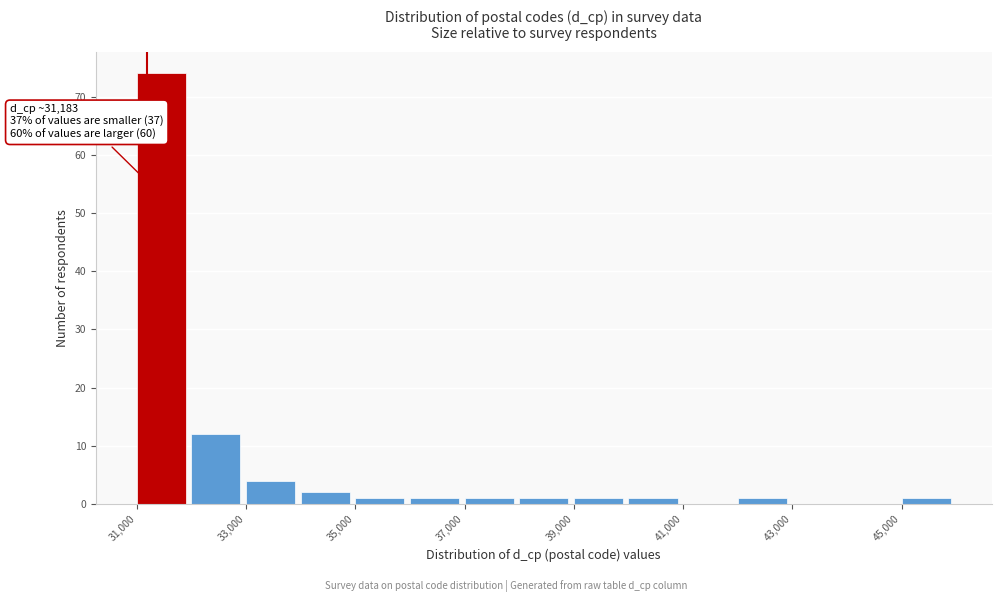

Over which range of the x-axis is the bar tallest?

31000 to 32000